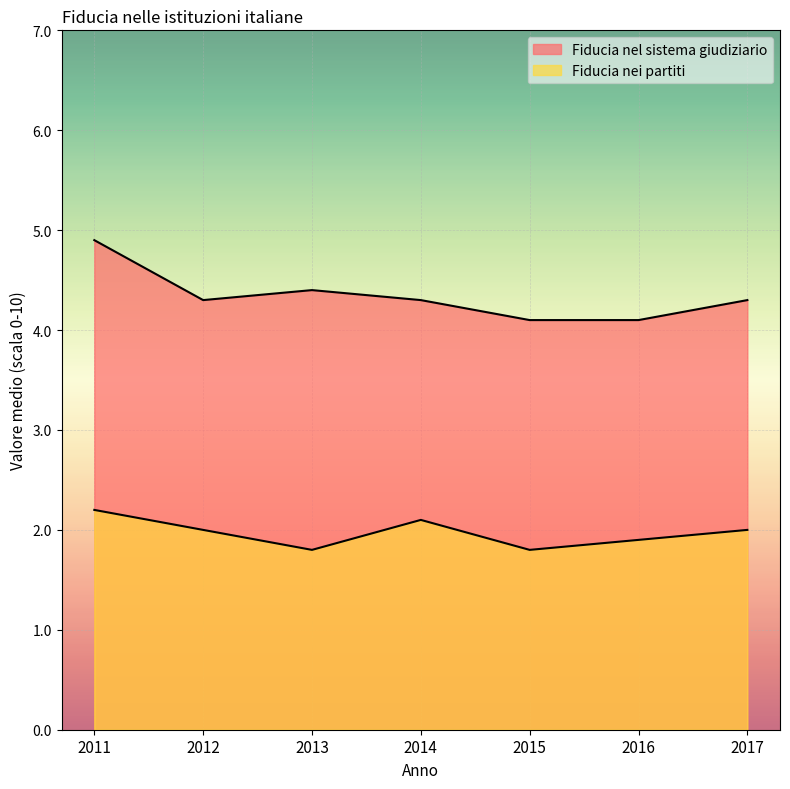

Where is the first local minimum for Fiducia nel sistema giudiziario?

2012